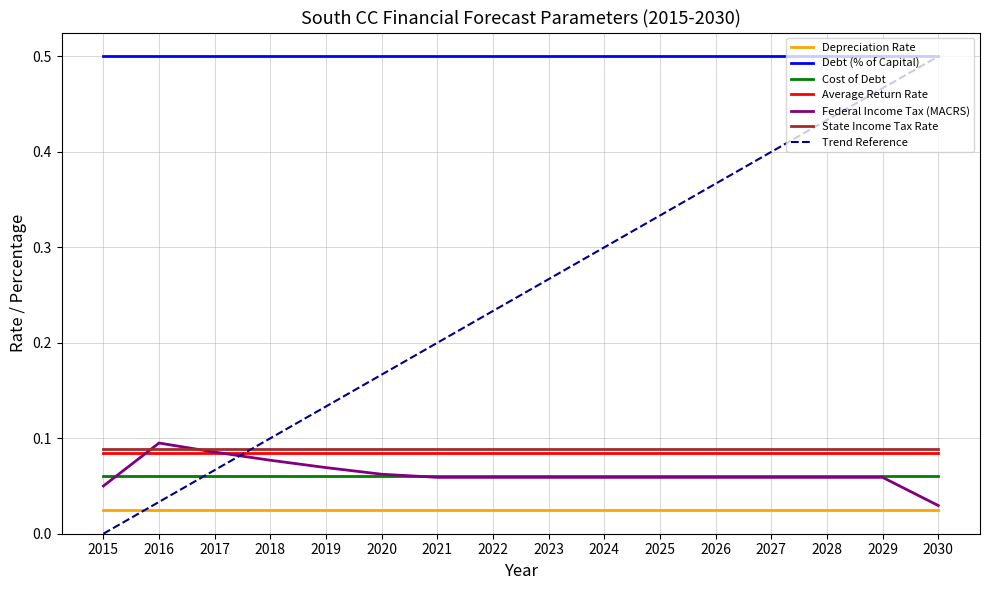

True or false: Debt (% of Capital) and State Income Tax Rate intersect in this chart.

False